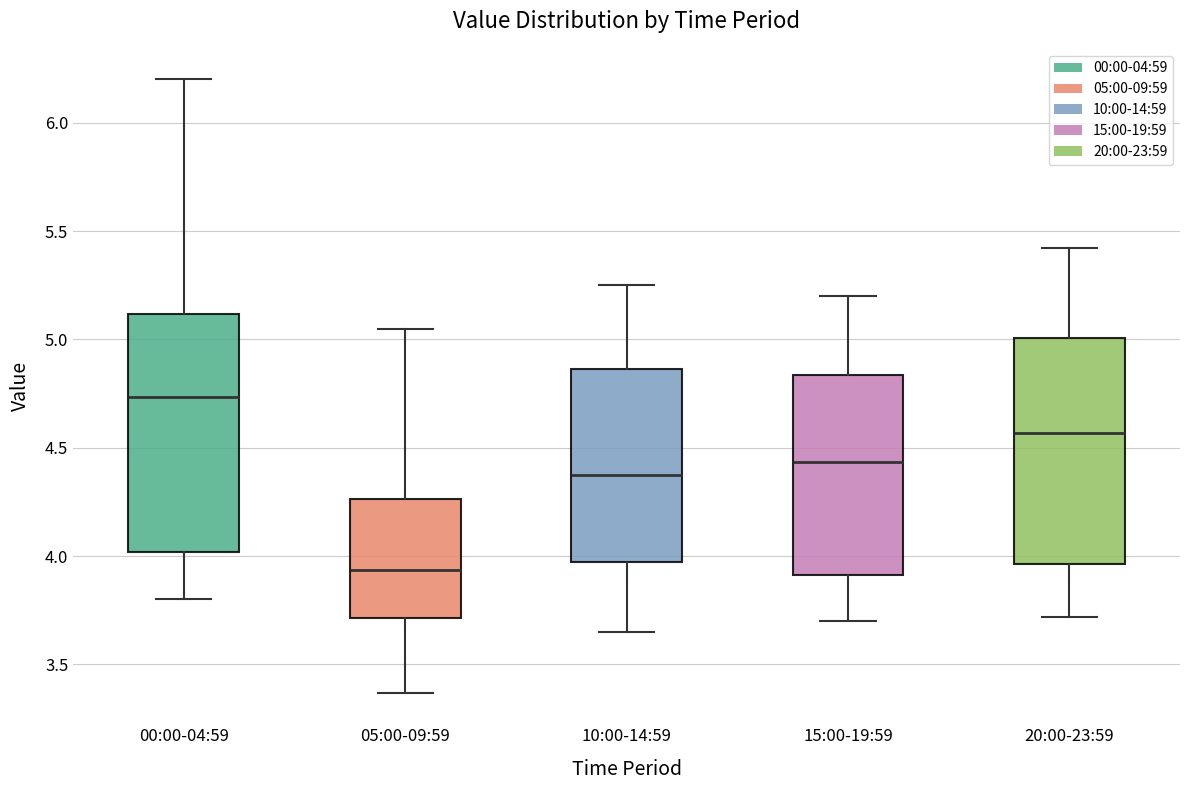

Which box's median line is the lowest?

05:00-09:59